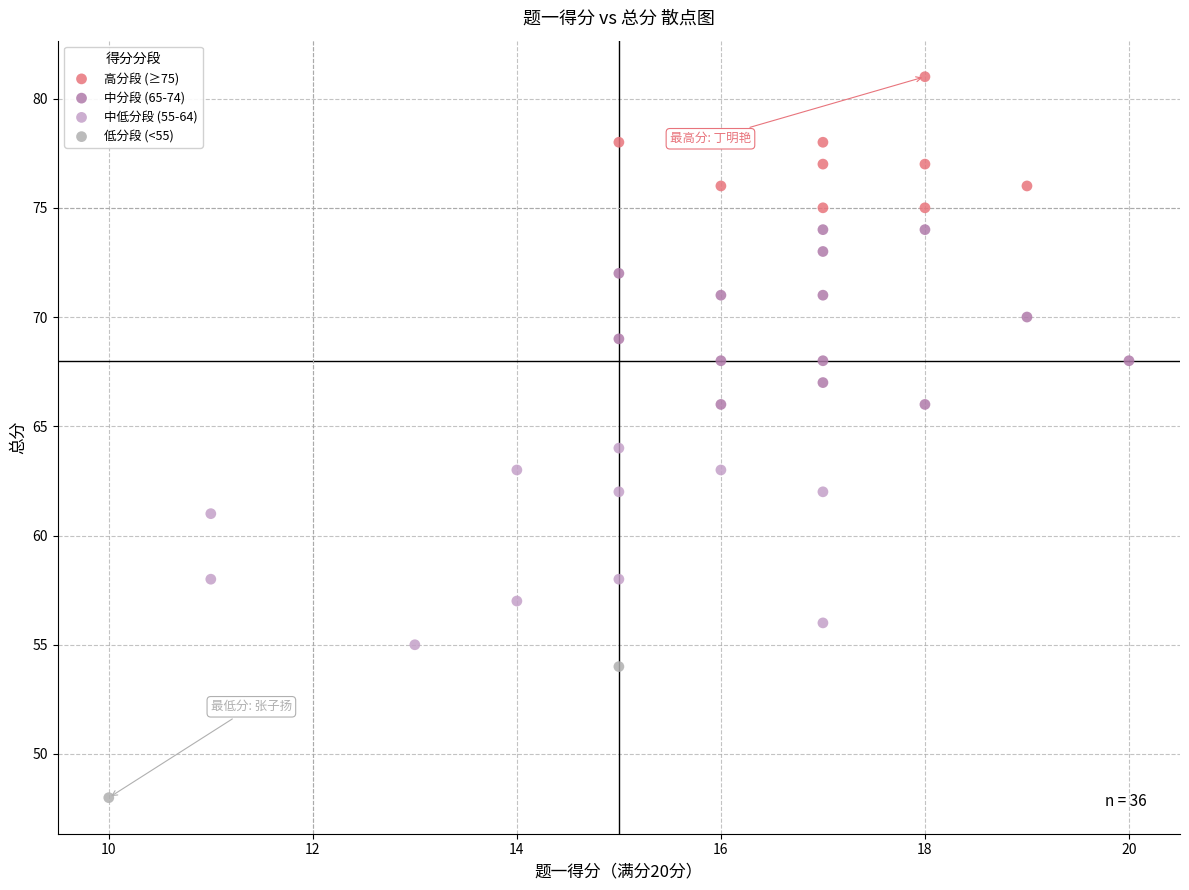

Which series contains the highest Y value?

高分段 (≥75)